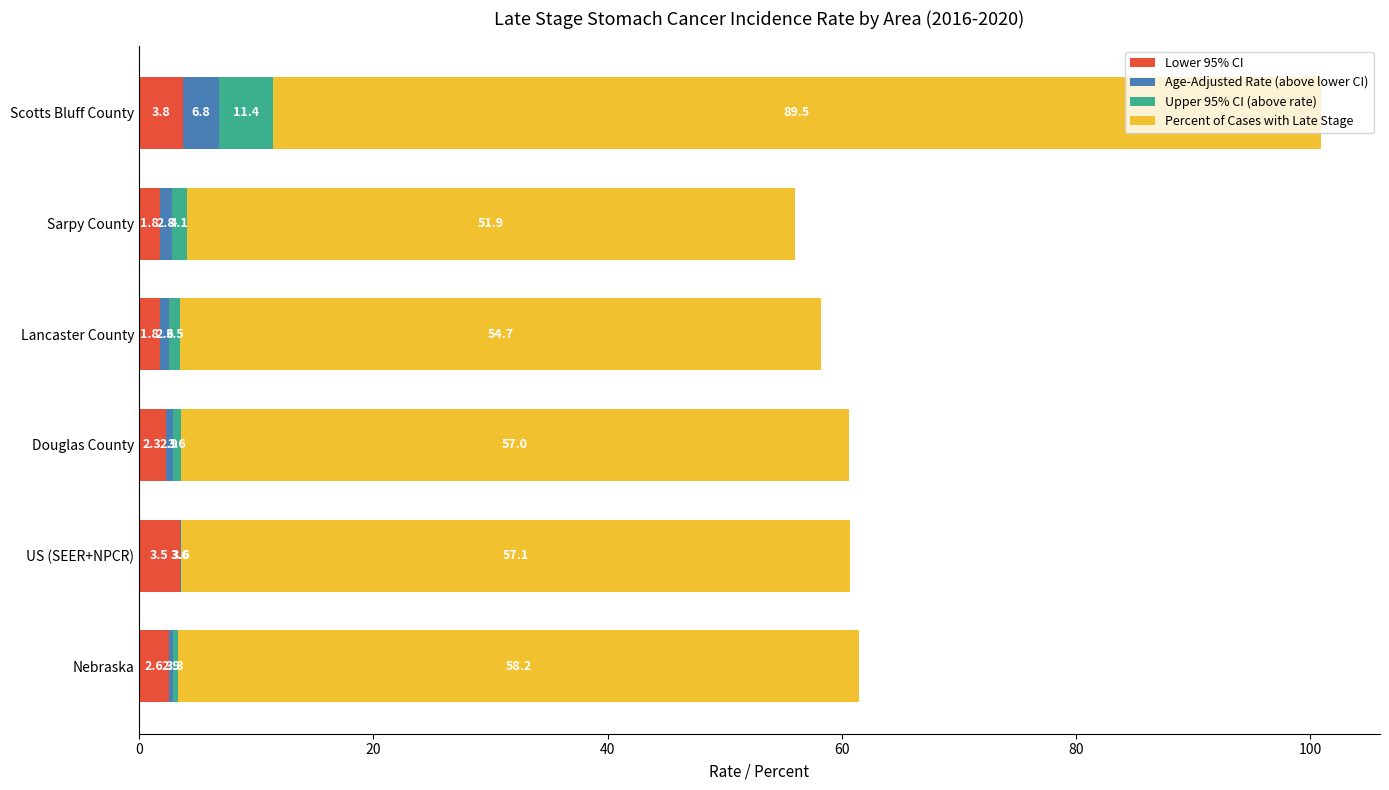

The Lower 95% CI series shows 1.8 at Lancaster County. True or false?

True